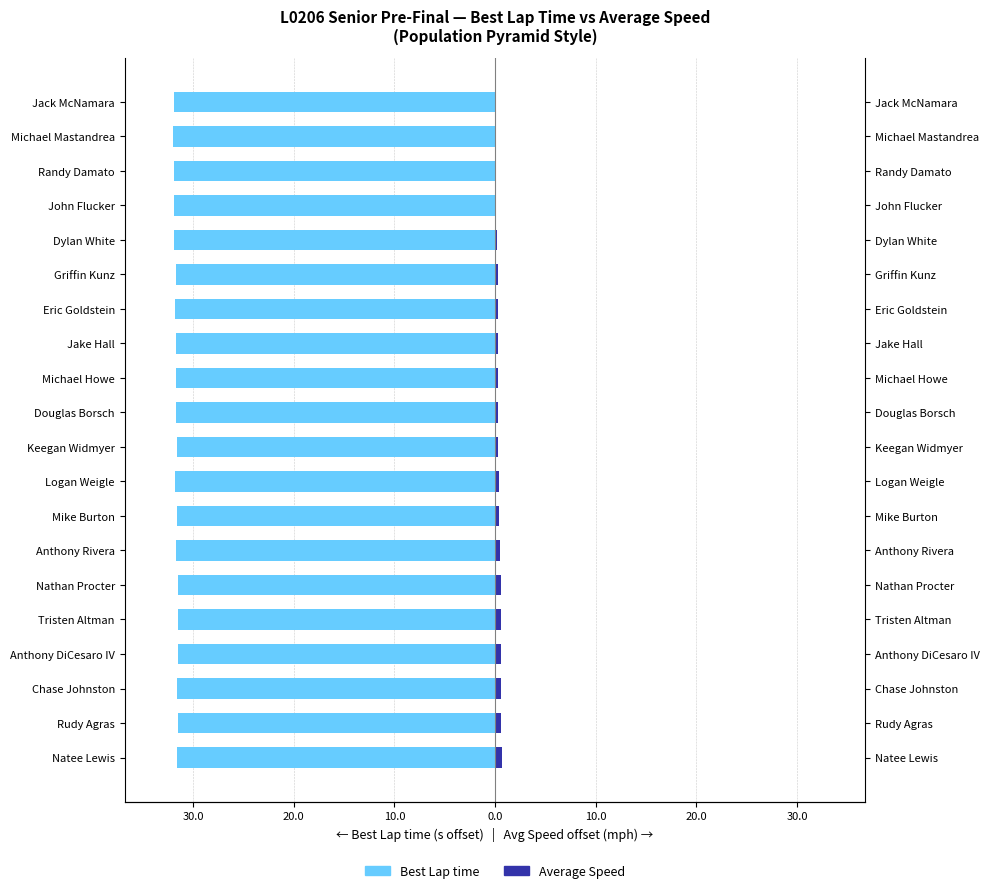

Between Natee Lewis and Nathan Procter, which series saw the biggest shift?

Average Speed